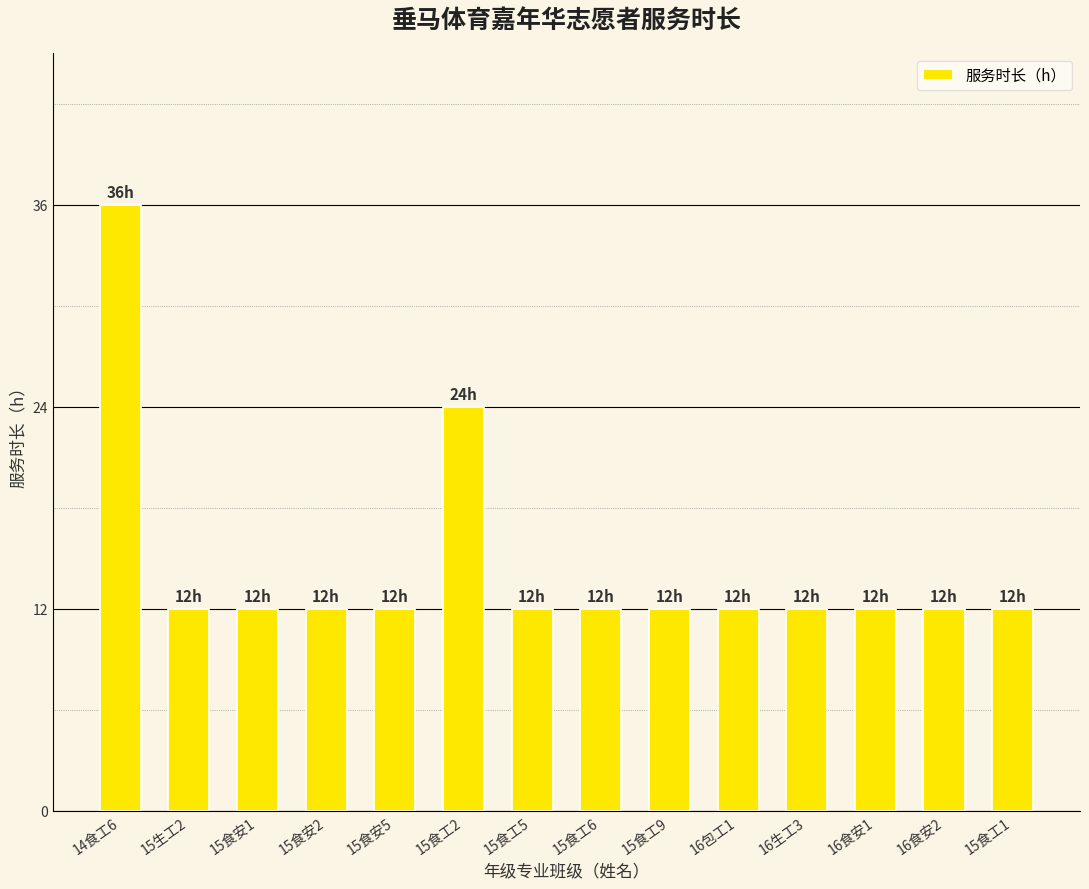

At which category does the chart reach its peak across all series?

14食工6